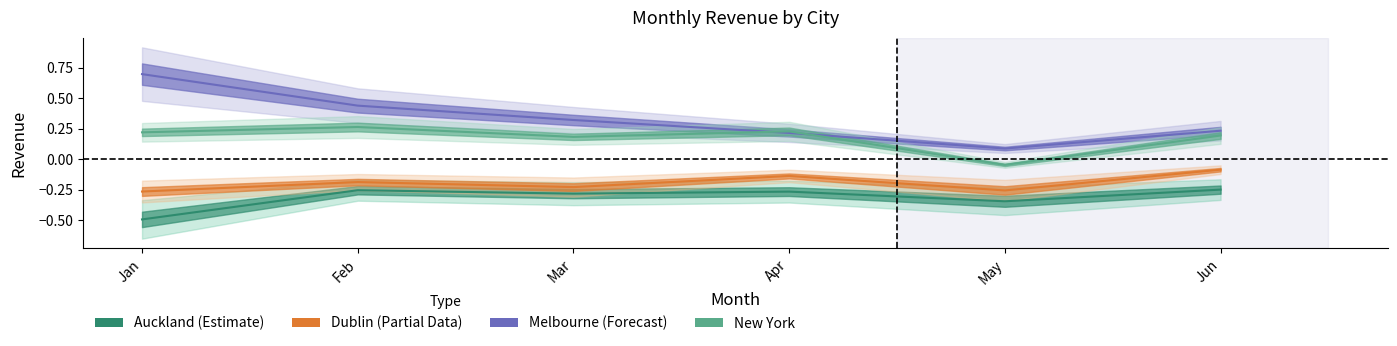

True or false: New York and Dublin cross at least once.

False